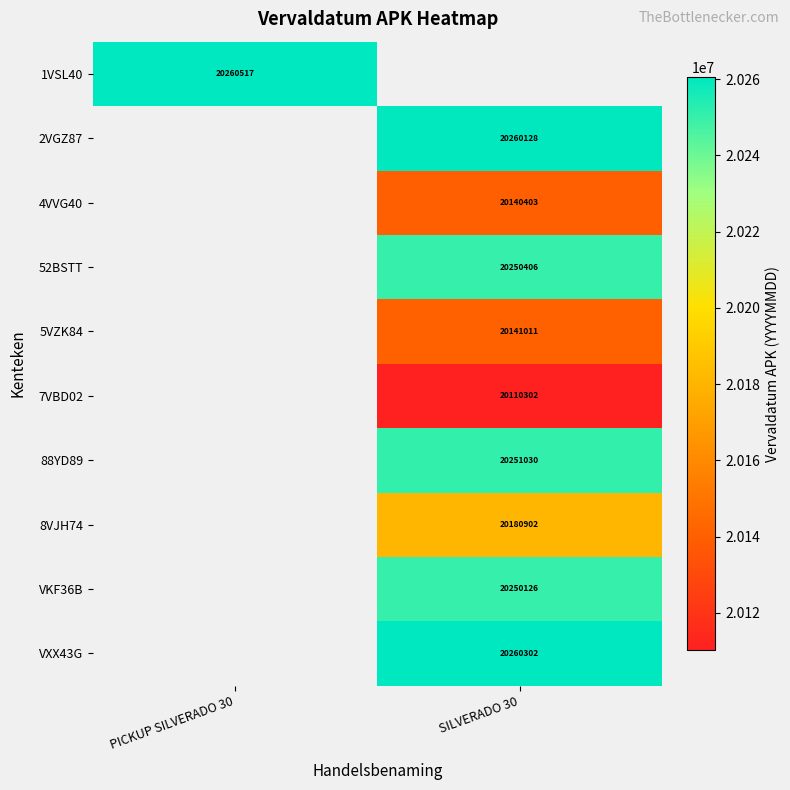

True or false: 88YD89 has a value of 20251030 at SILVERADO 30.

True